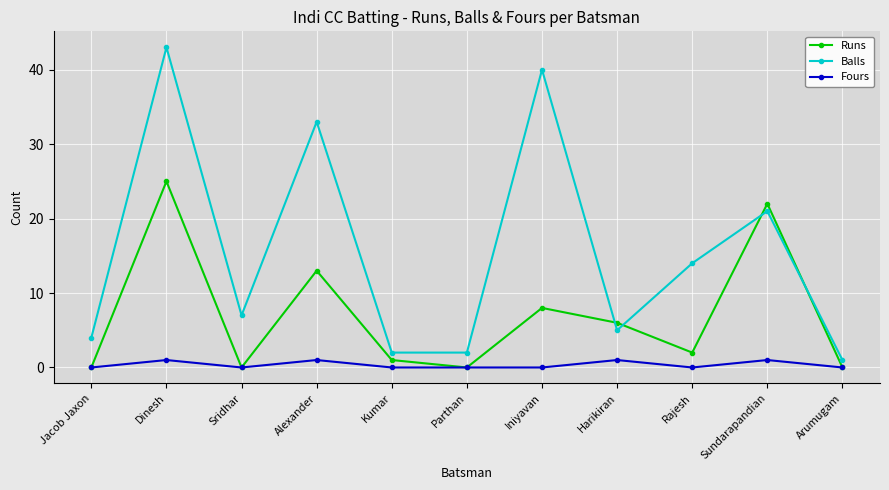

What is the label of the 8th point from the right?

Alexander